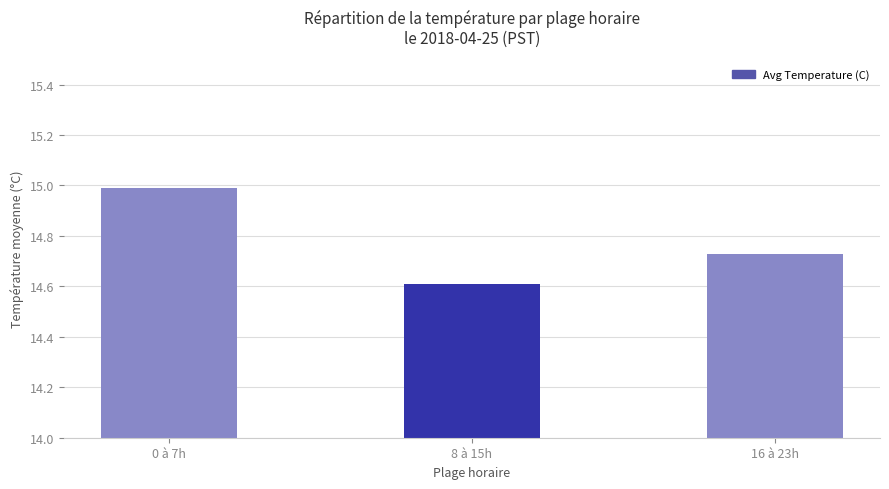

What is the average value?

14.8